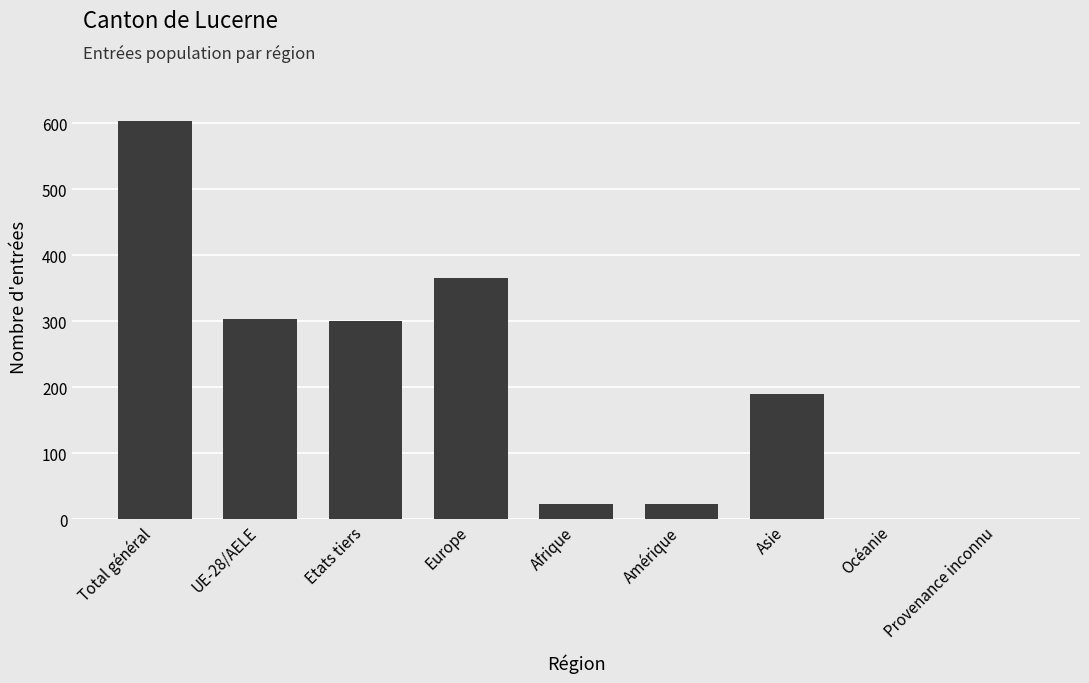

What is the maximum value shown in the chart?

604